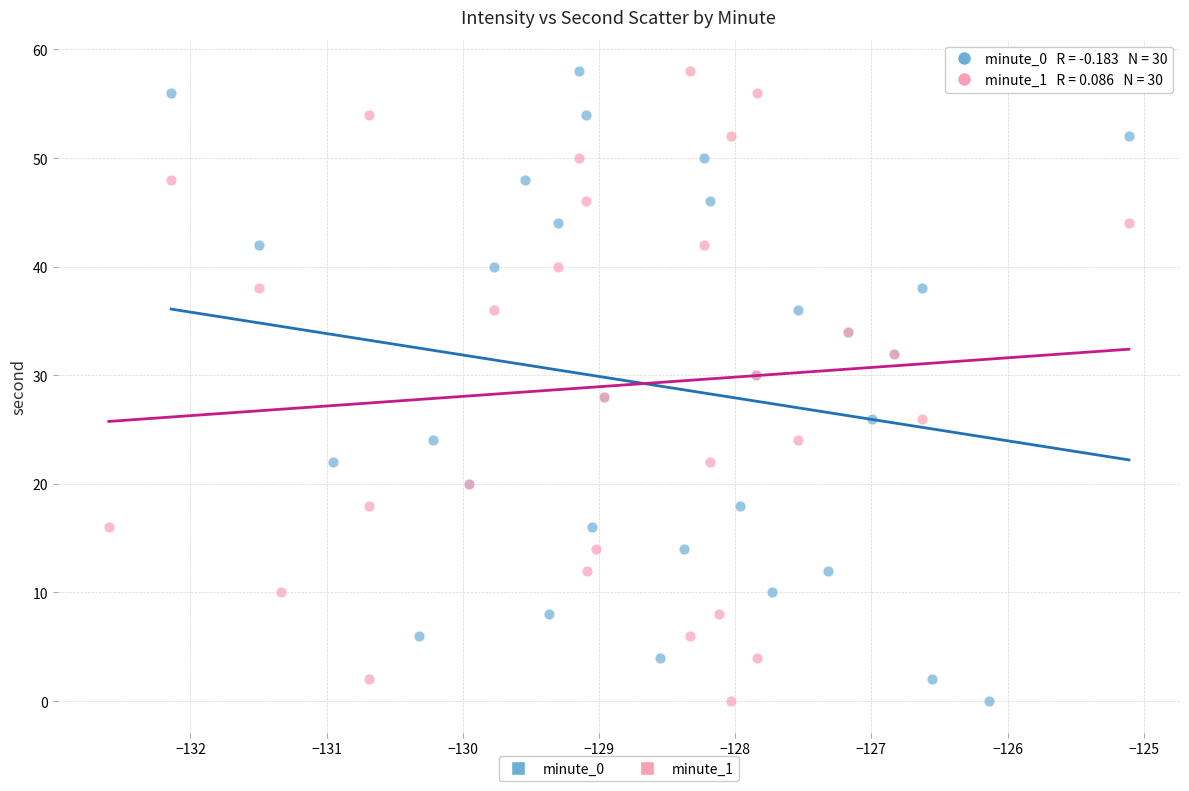

What are all the series names shown in the legend?

minute_0, minute_1